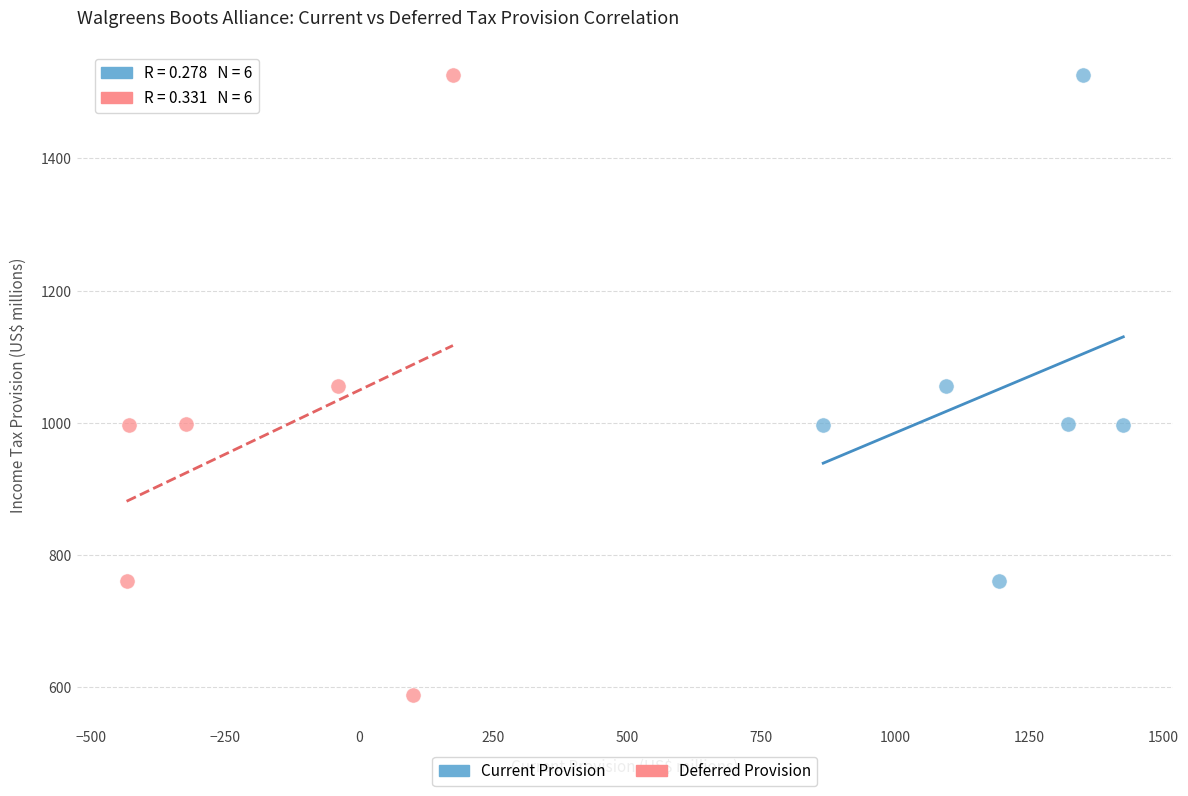

Which series reaches the minimum Y coordinate?

Deferred Provision